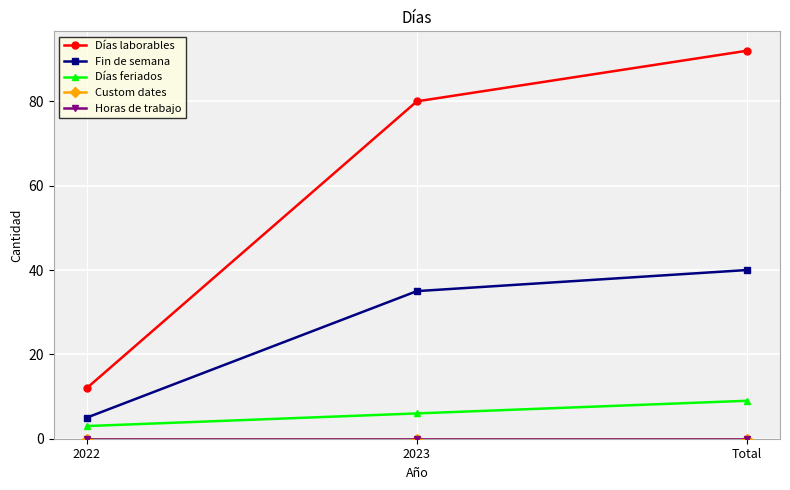

What is the difference between the Días feriados values at 2022 and Total?

6